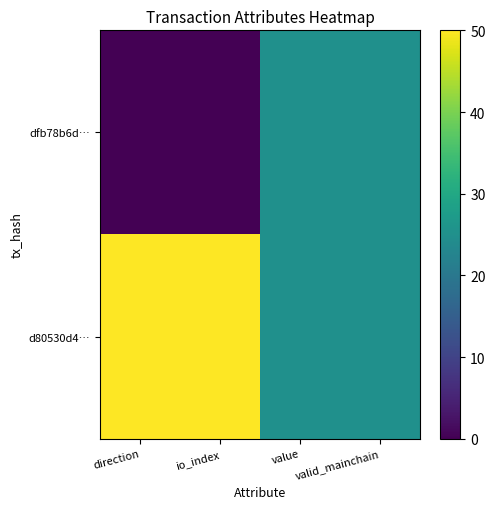

What is the maximum value shown in the chart?

50